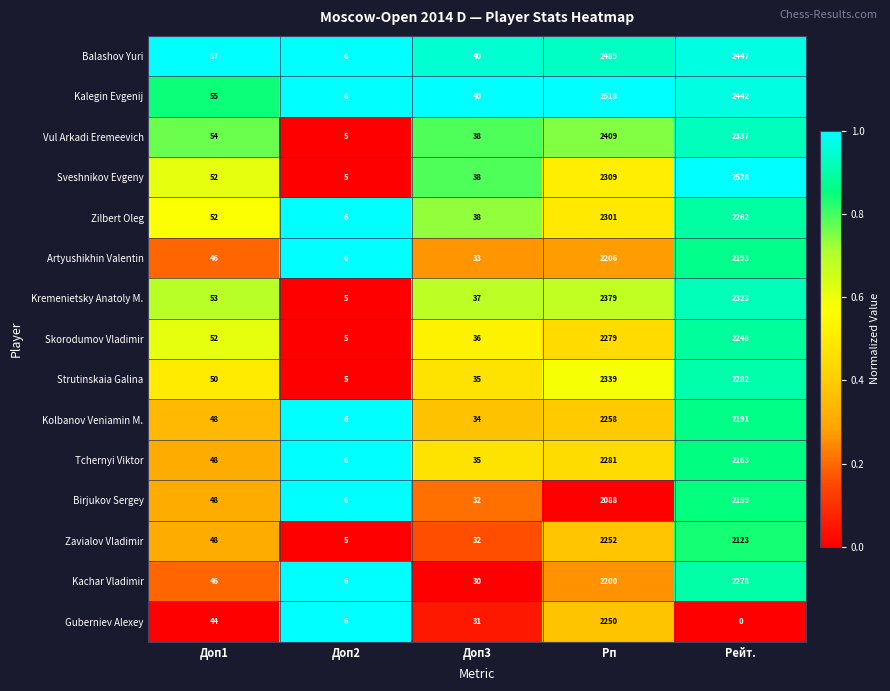

Which series has the largest range (max minus min)?

Sveshnikov Evgeny